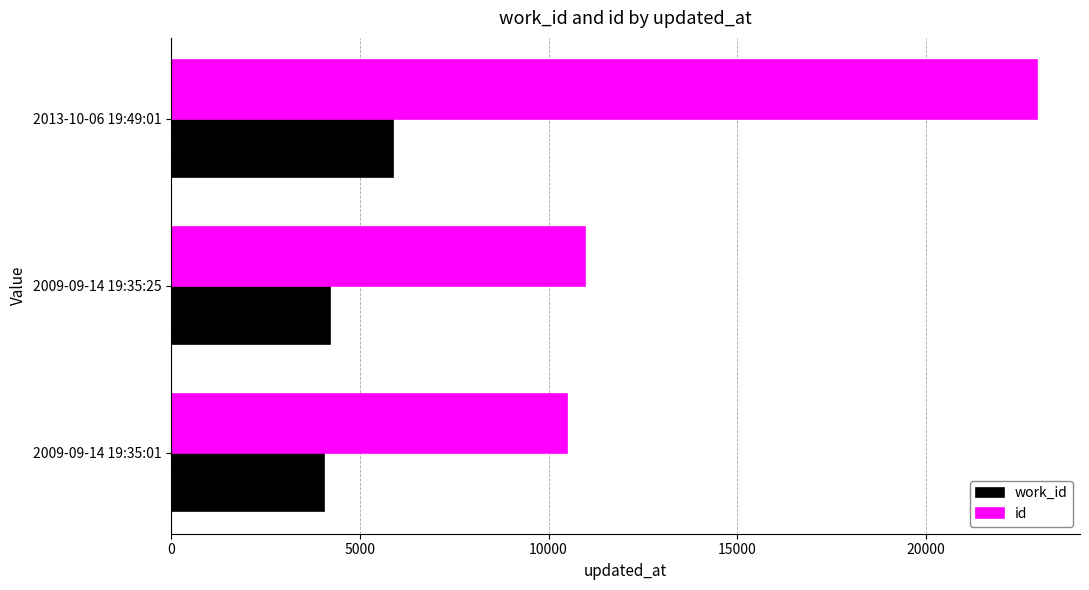

What is the highest value of the id series?

22927